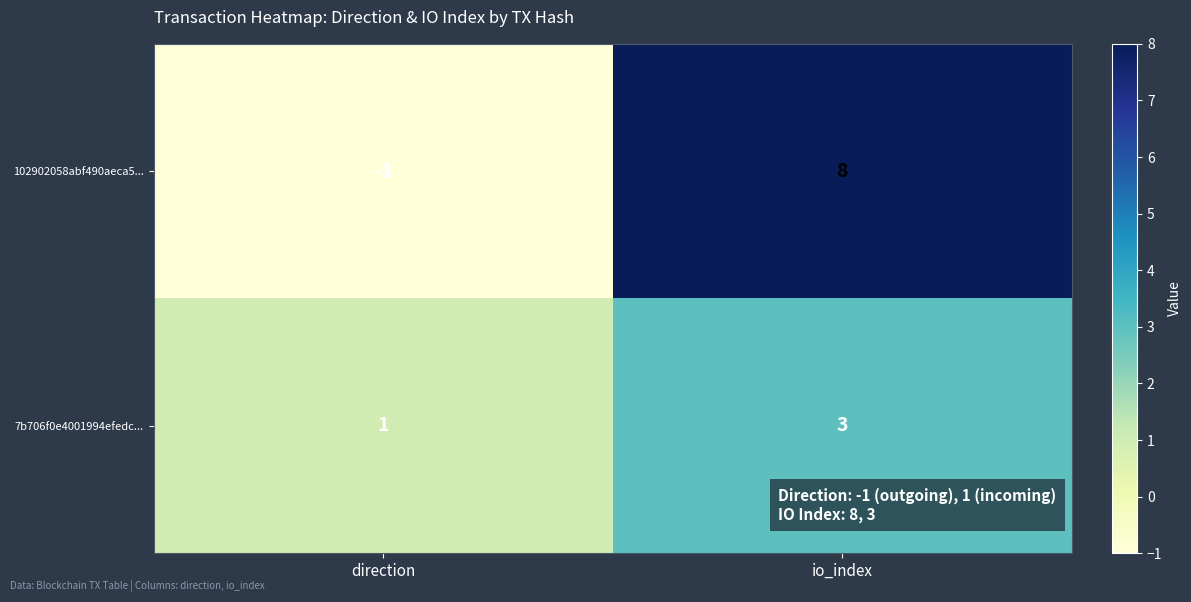

Count the number of categories in the chart.

2